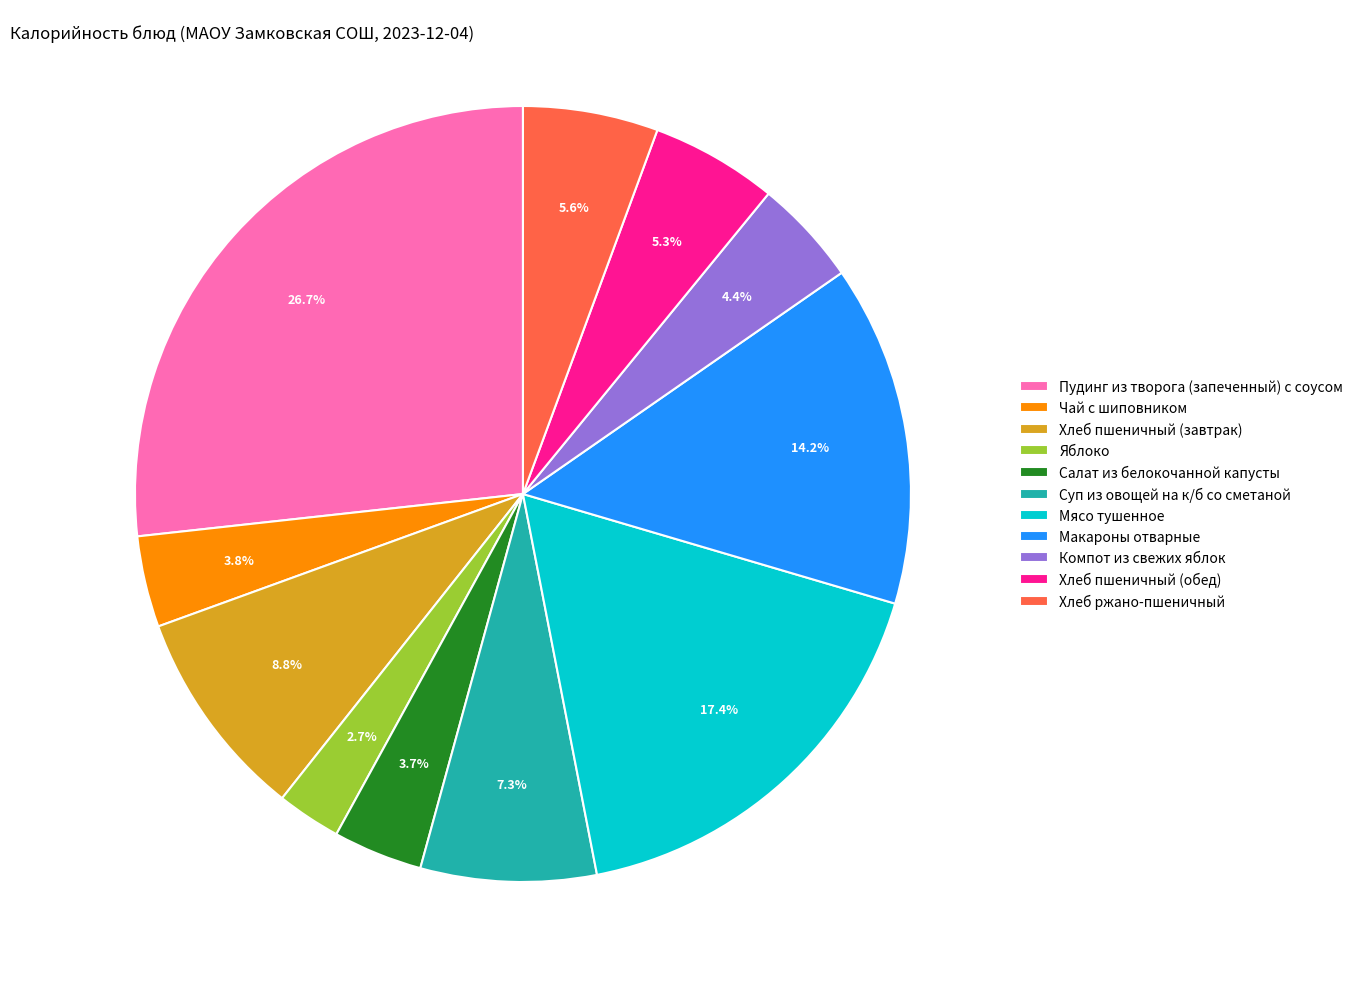

To the nearest percent, what portion does Компот из свежих яблок represent?

4%